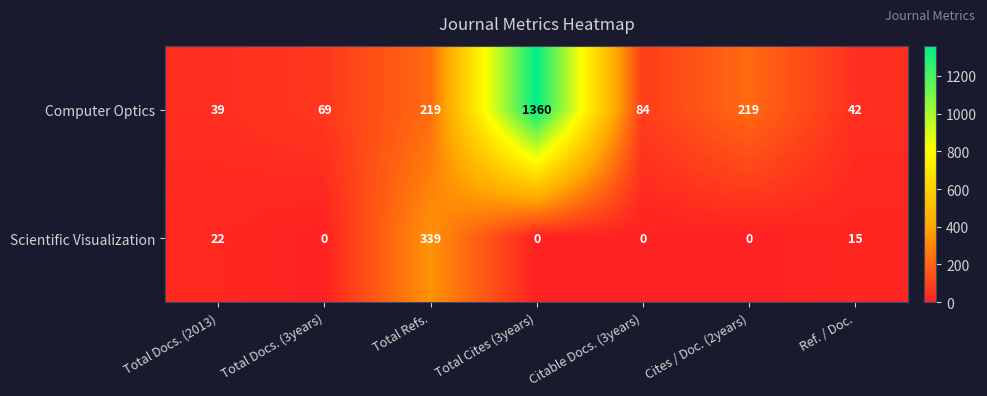

What is the difference between the second highest and second lowest values in the Computer Optics series?

177